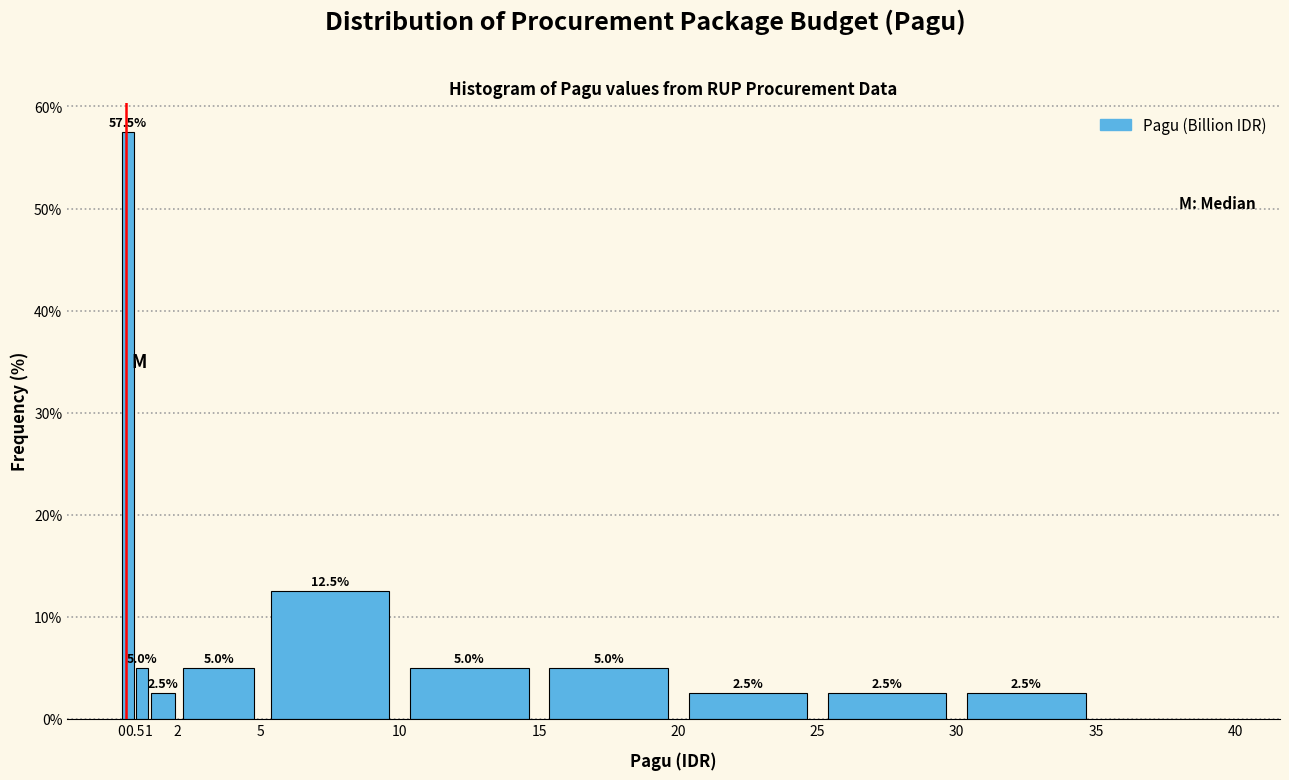

Over which range of the x-axis is the bar tallest?

0 to 0.5